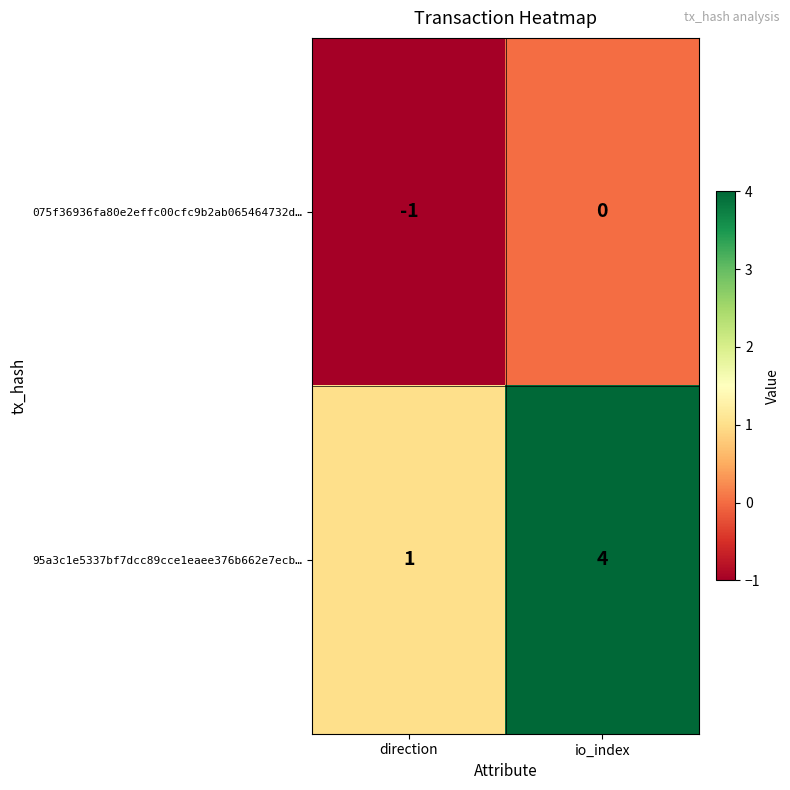

At which label is 075f36936fa80e2effc00cfc9b2ab065464732d… closest to 0?

io_index